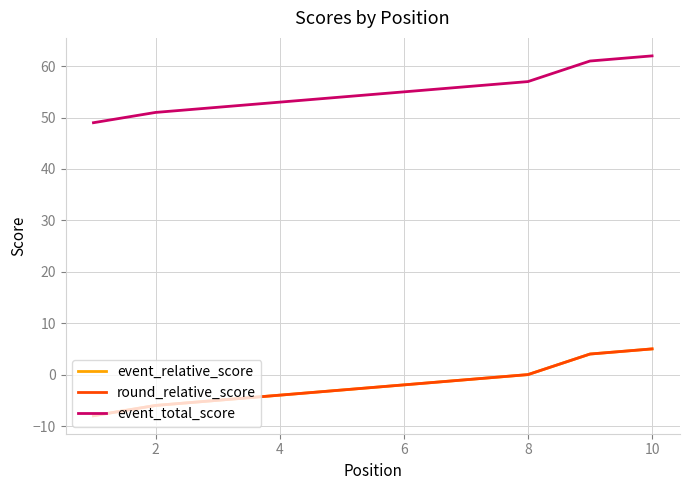

What is the lowest value of the event_relative_score series?

-8